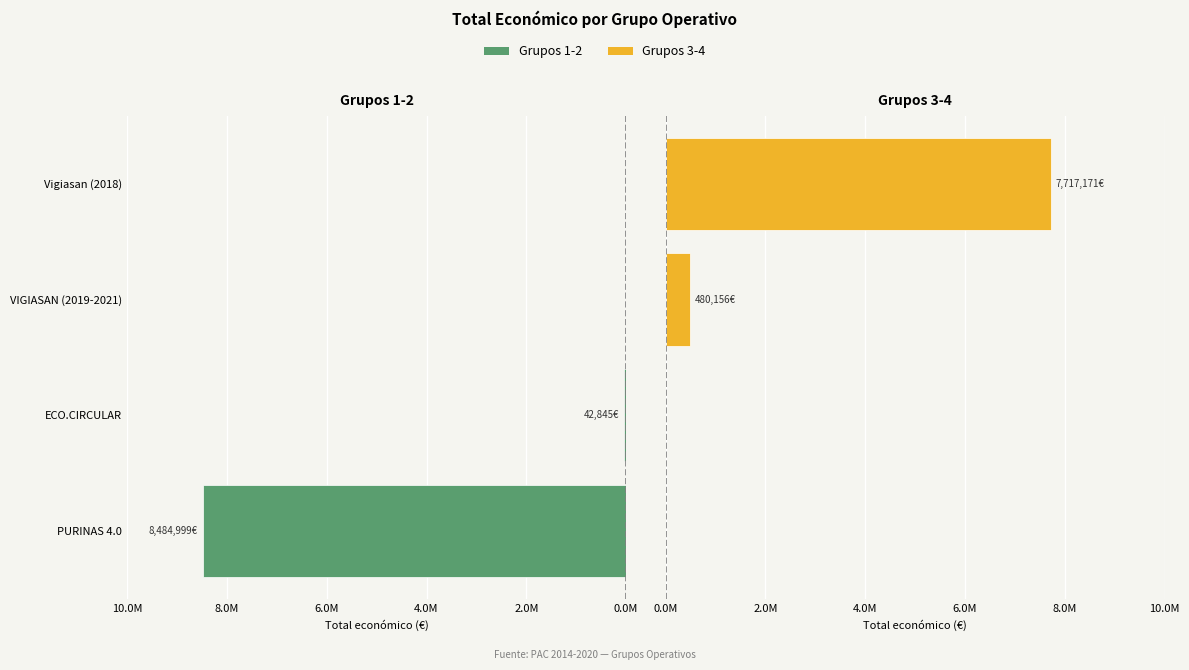

How many bars are there in each group?

2